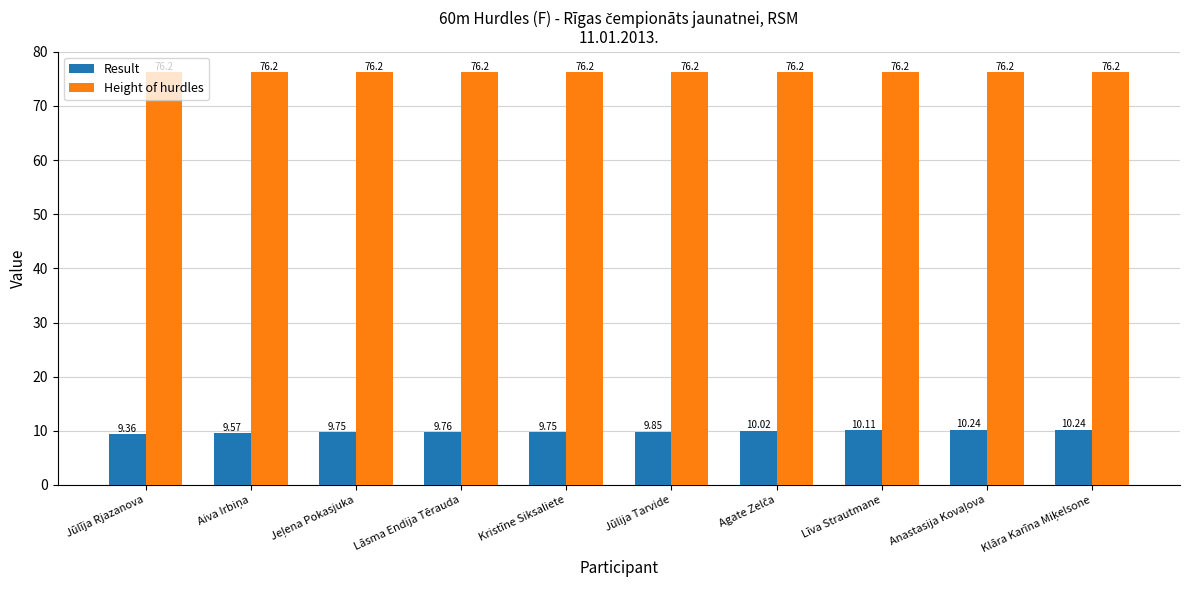

What is the value of the Result bar at the 7th from the left?

10.0